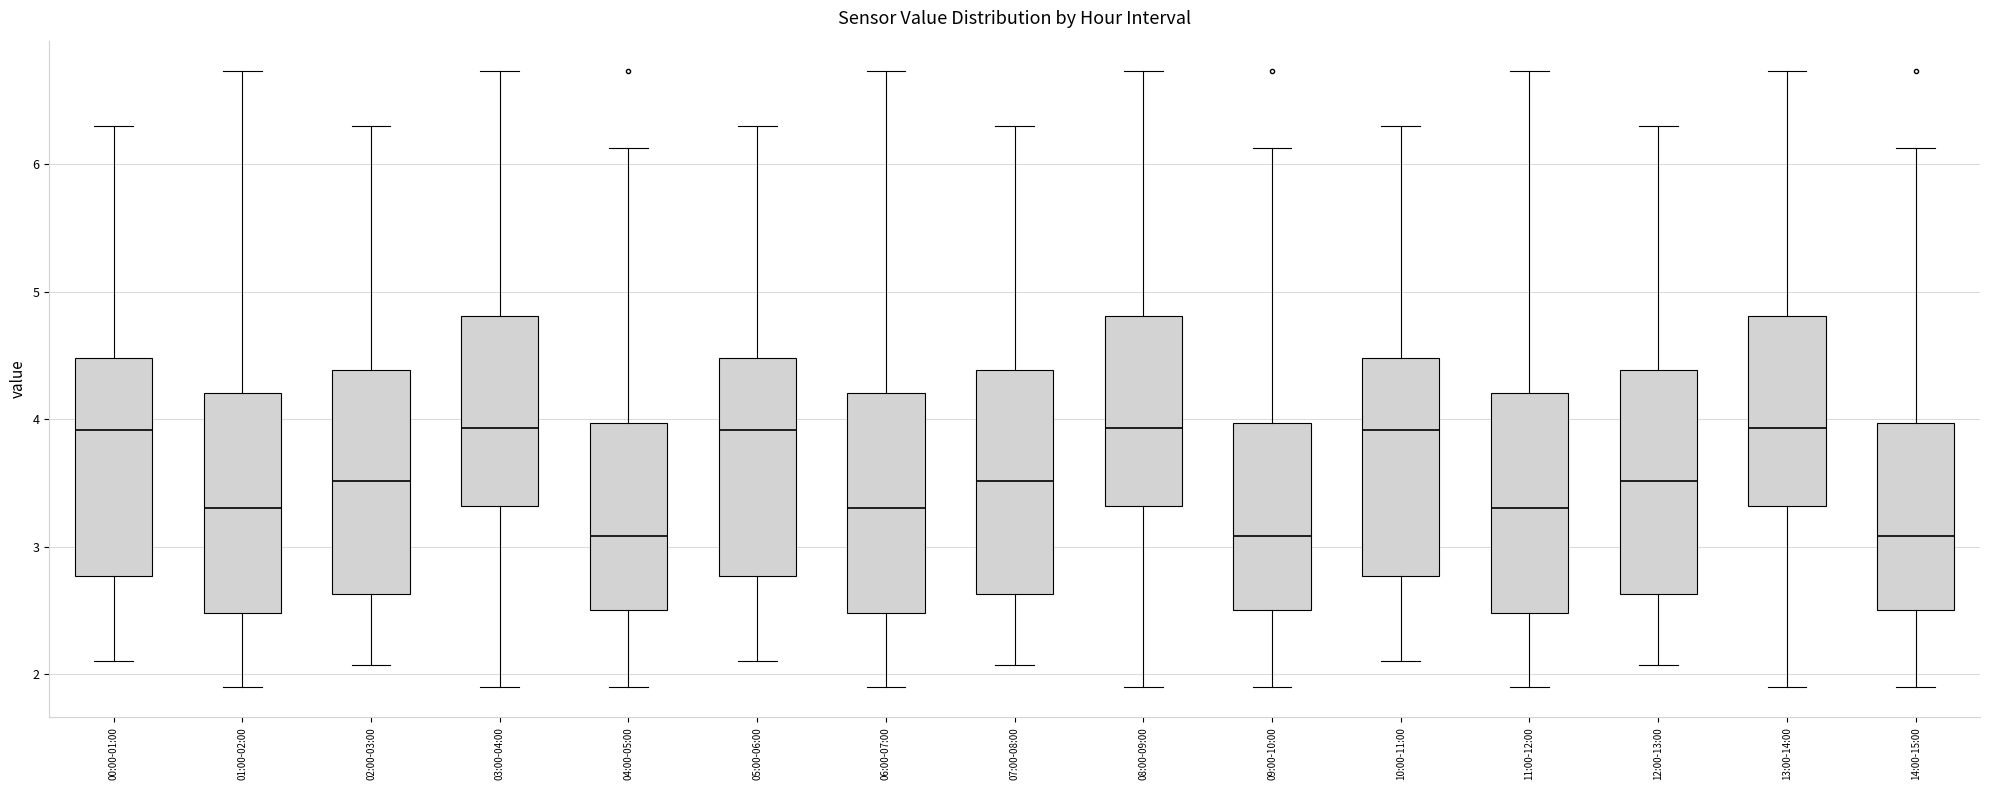

Where does the lower whisker of the box for 04:00-05:00 end on the y-axis? The values are not printed on the chart, so give them approximately, as read against the axis.

1.9